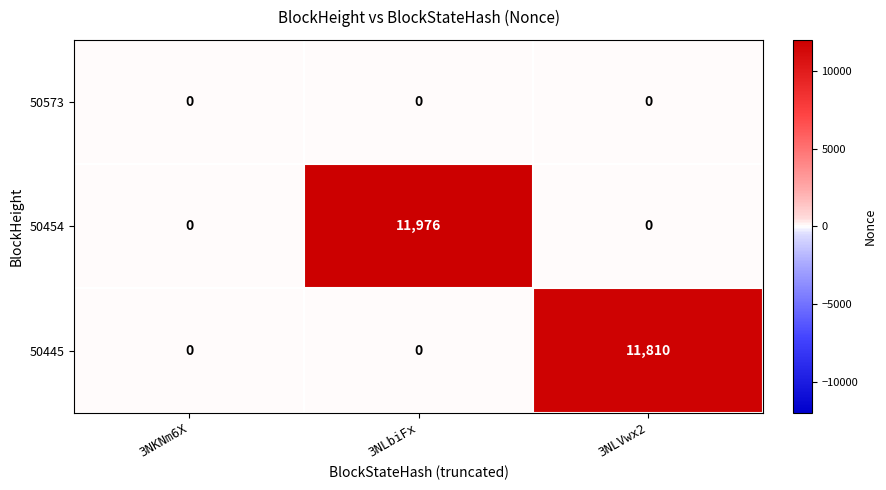

Reading left to right, what are all the values shown in this chart?

50573: 0	0	0
50454: 0	11976	0
50445: 0	0	11810